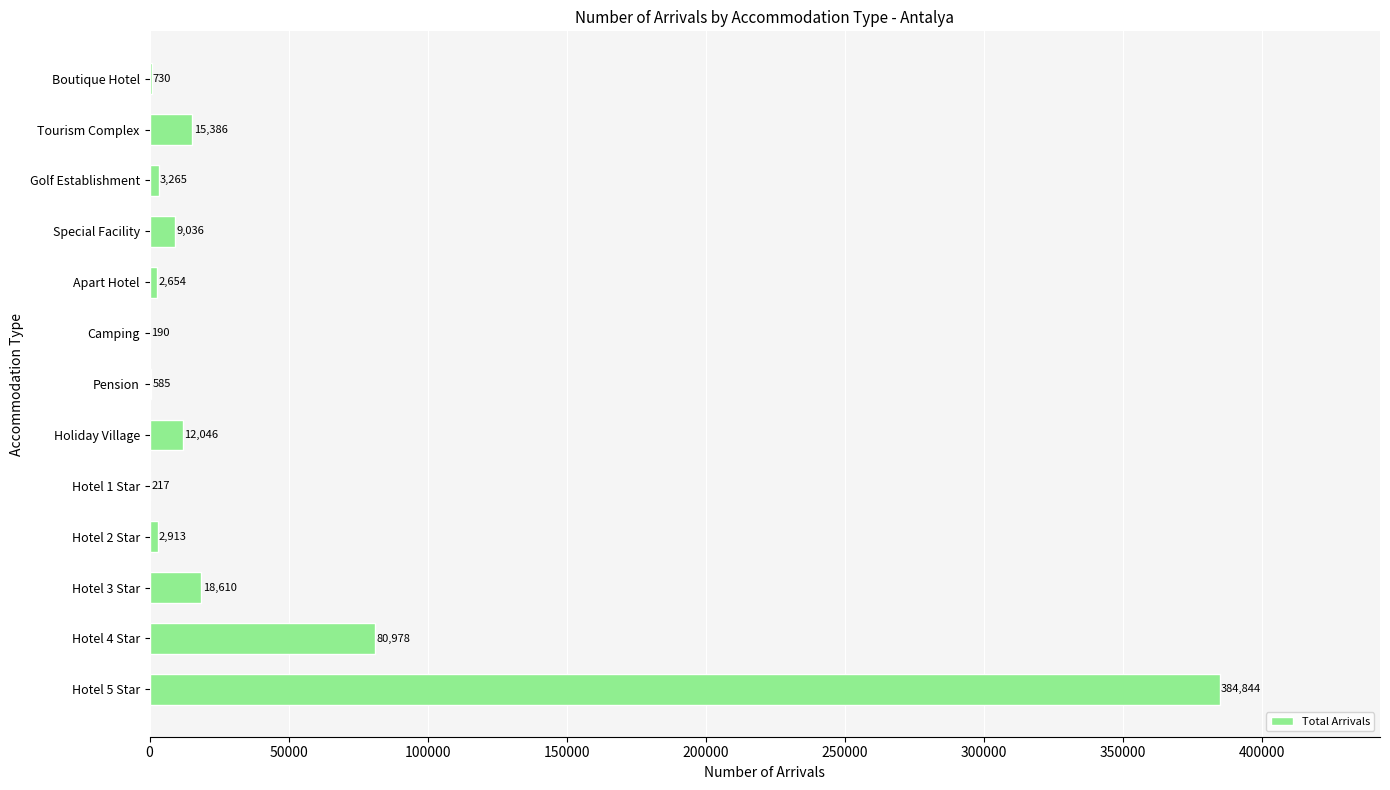

What is the sum of the values at Hotel 3 Star and Hotel 1 Star?

18827